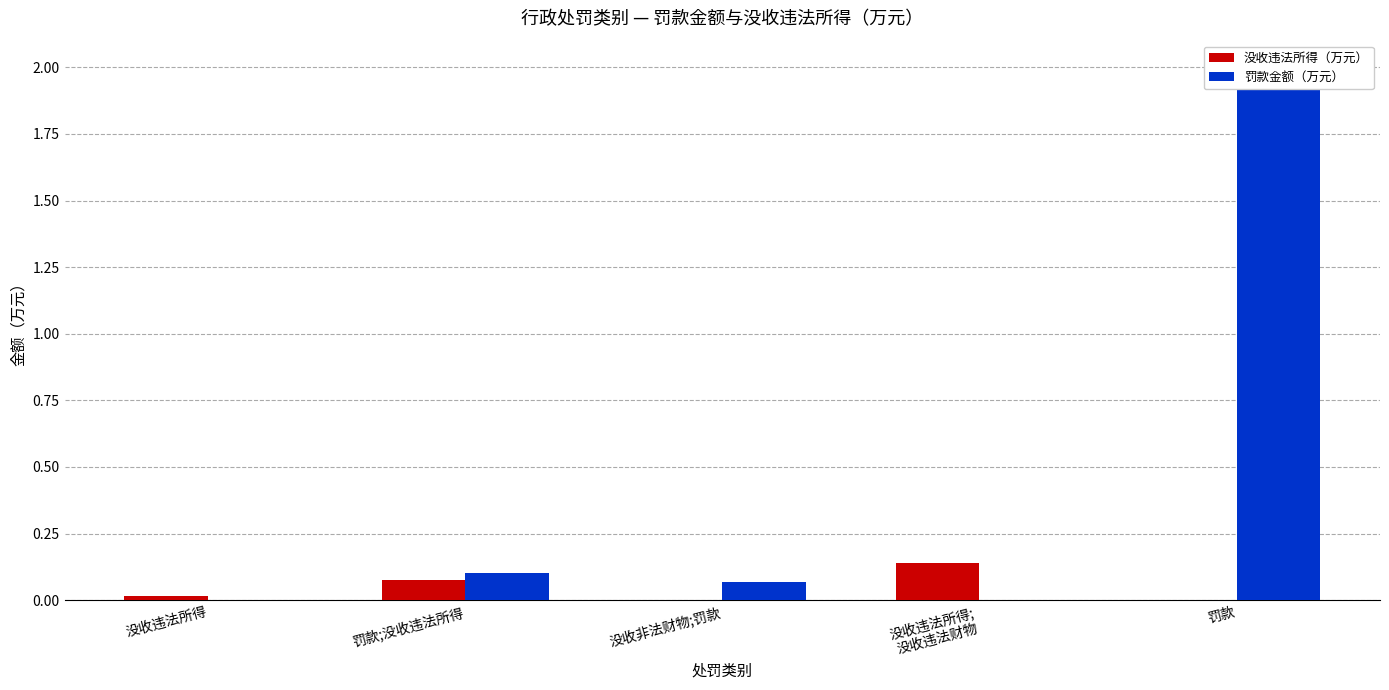

How many groups of bars are there?

5